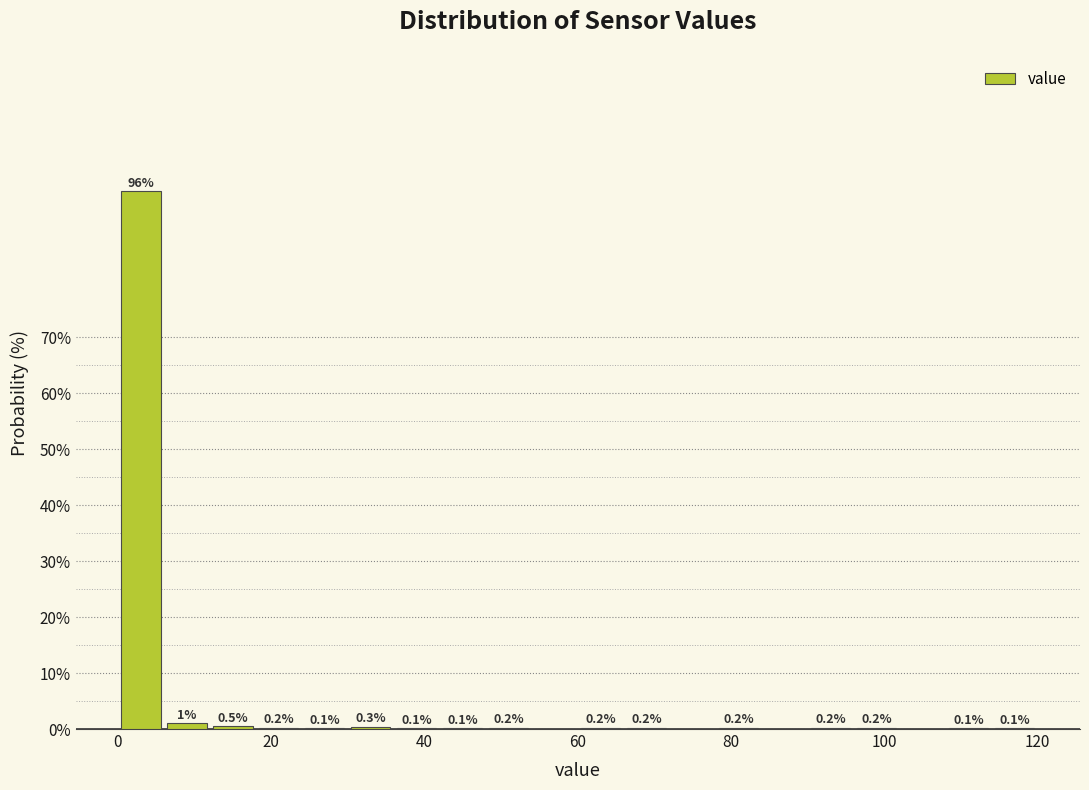

Around what value on the x-axis is the tallest bar? Give the approximate position of its centre, as read against the axis.

4